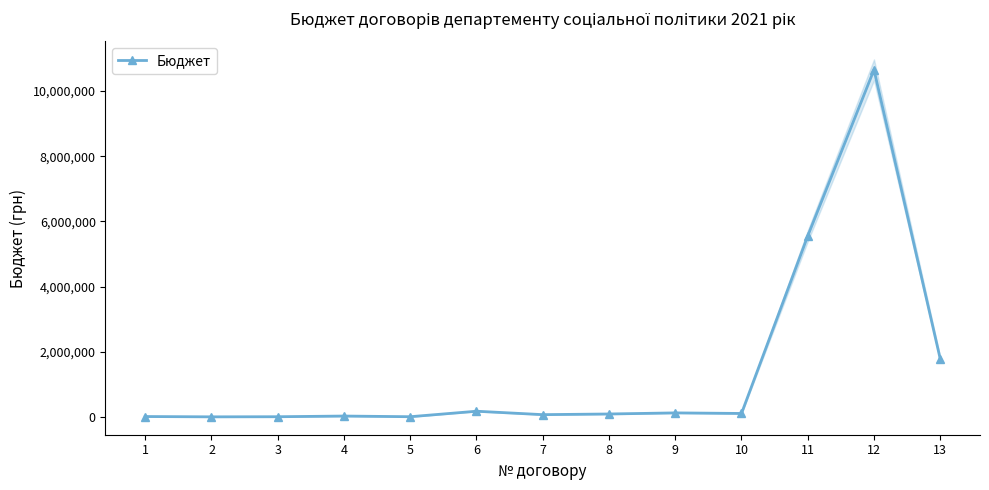

Approximately how many times larger is the value at 1 compared to 2?

2.4